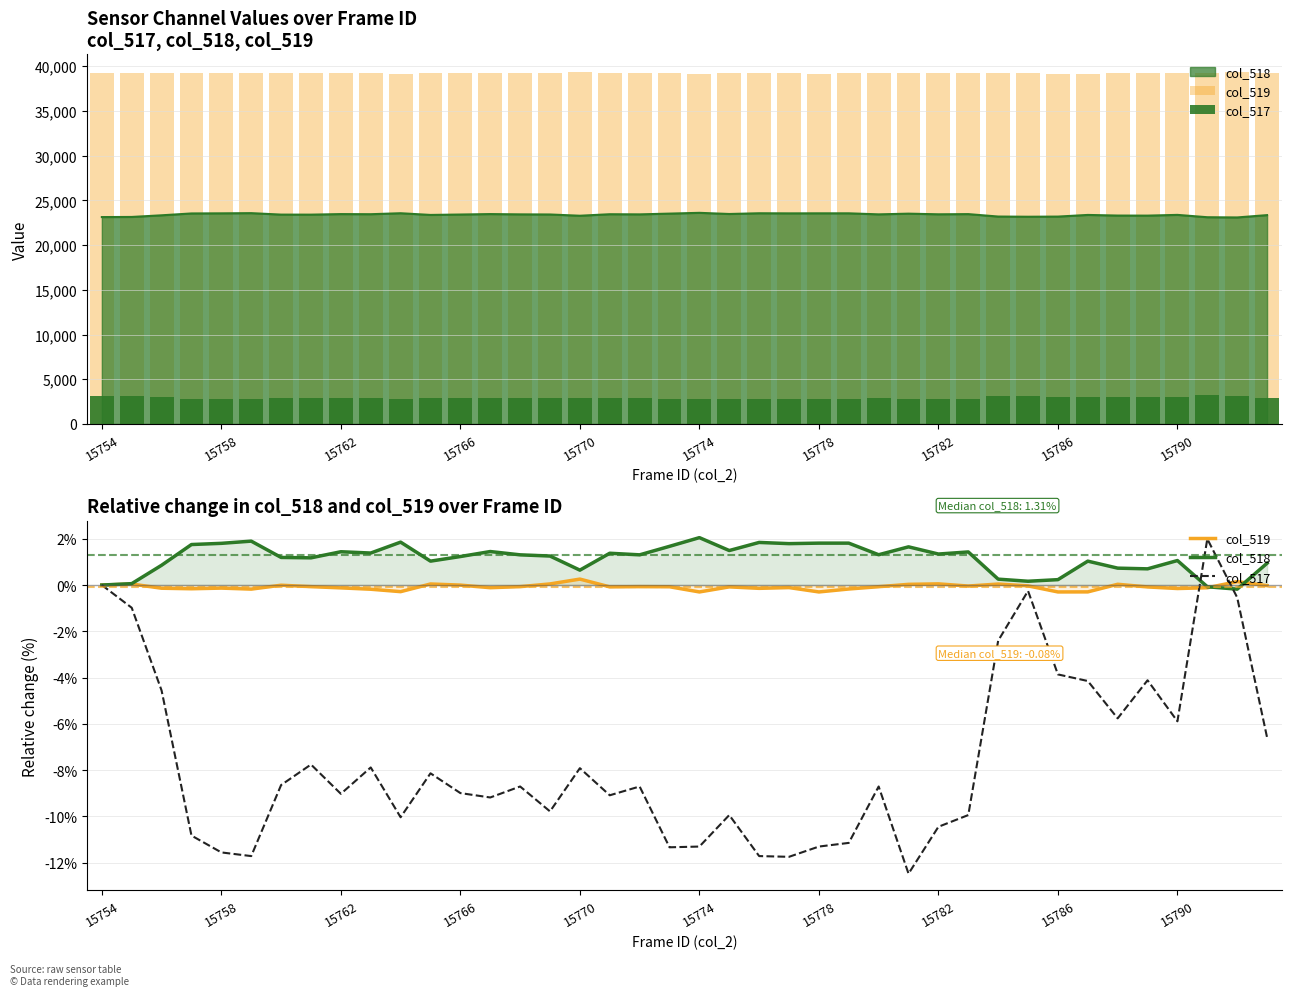

How many data points in col_517 are less than -8?

24